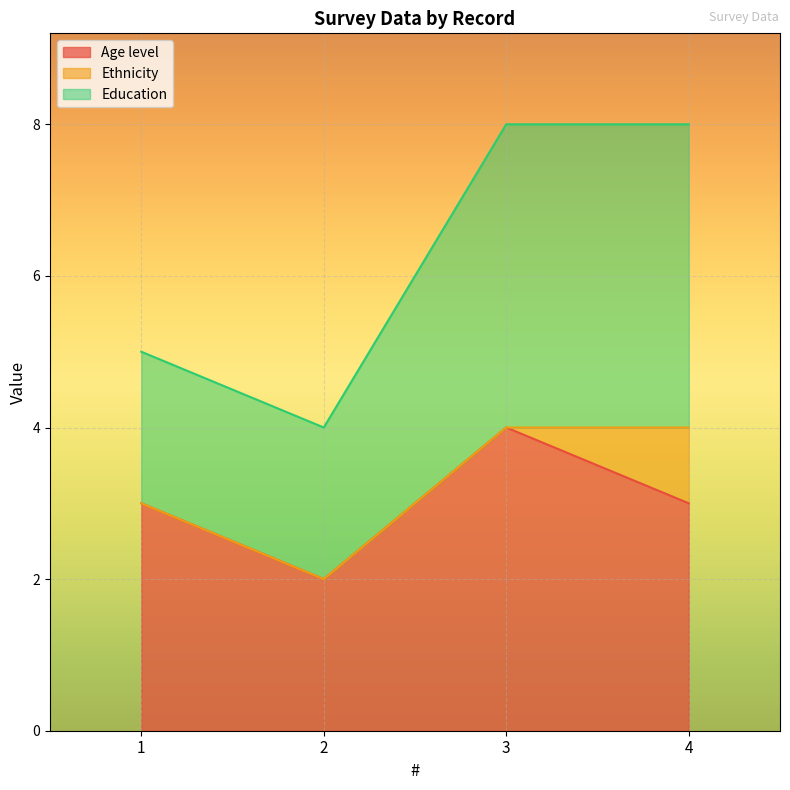

True or false: Education and Age level intersect in this chart.

False